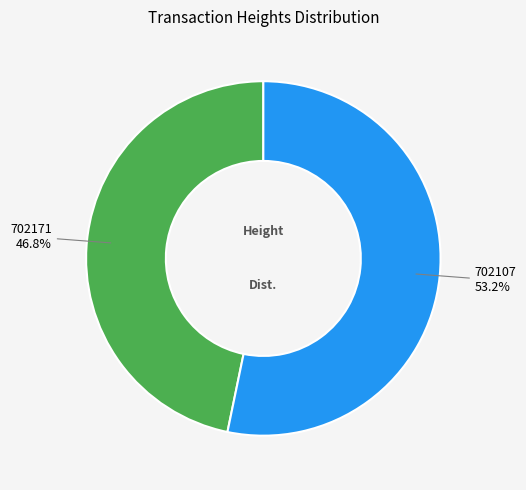

Is there any slice that represents more than half of the pie?

Yes